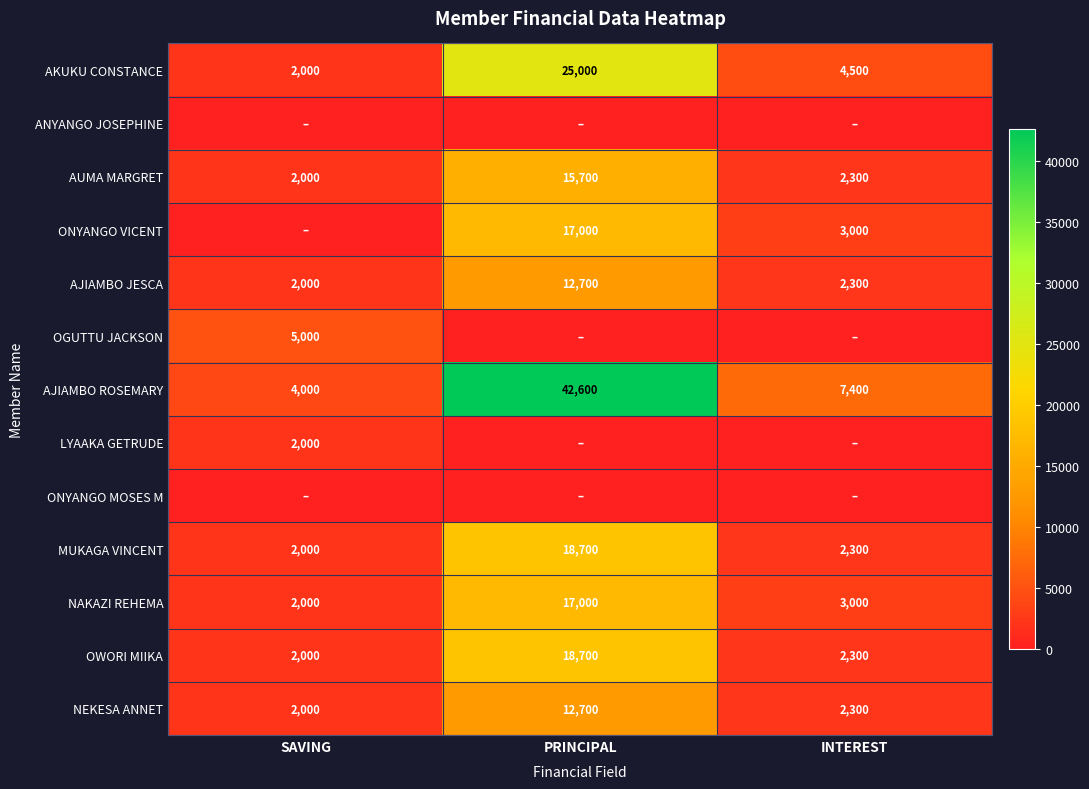

The NEKESA ANNET series shows 2300 at INTEREST. True or false?

True